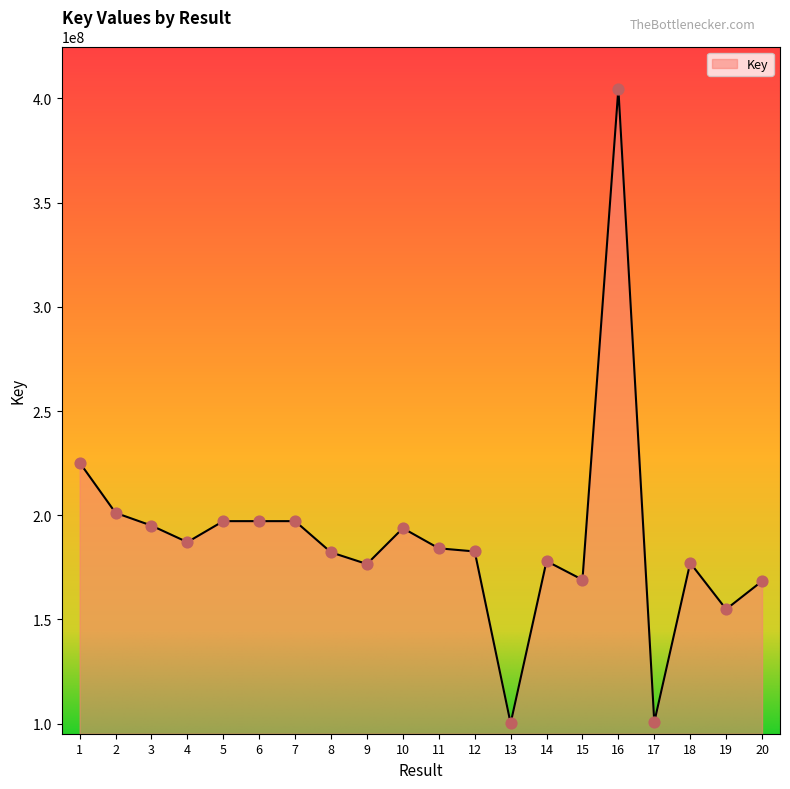

What is the change in value from 6 to 12?

-14539614